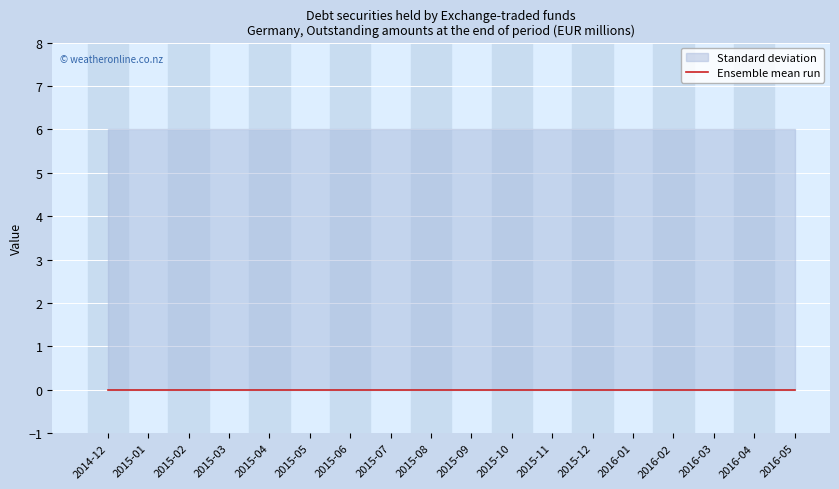

Rank the categories by OBS_VALUE value from lowest to highest.

2014-12, 2015-01, 2015-02, 2015-03, 2015-04, 2015-05, 2015-06, 2015-07, 2015-08, 2015-09, 2015-10, 2015-11, 2015-12, 2016-01, 2016-02, 2016-03, 2016-04, 2016-05